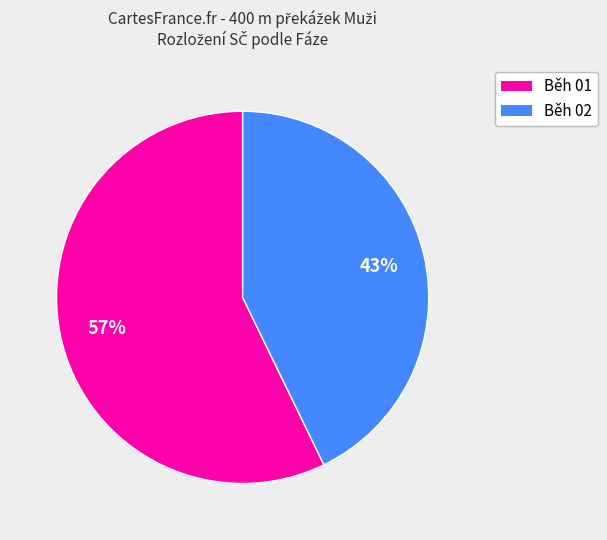

Is there any slice that represents more than half of the pie?

Yes